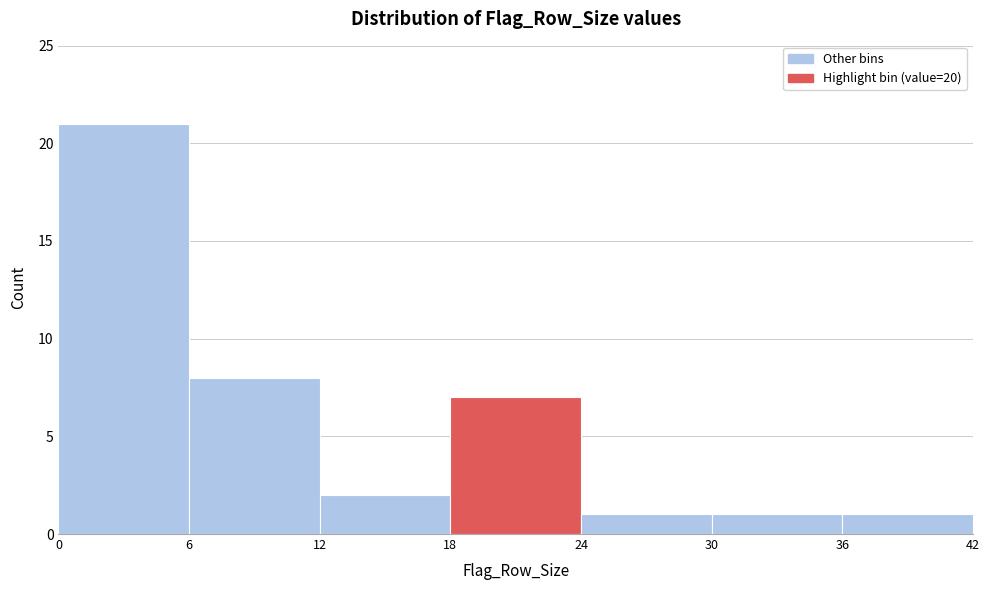

Reading left to right, transcribe this chart: for each bar, give the range it covers on the x-axis and its height. The values are not printed on the chart, so give them approximately, as read against the axis.

0 to 6: 21
6 to 12: 8
12 to 18: 2
18 to 24: 7
24 to 30: 1
30 to 36: 1
36 to 42: 1